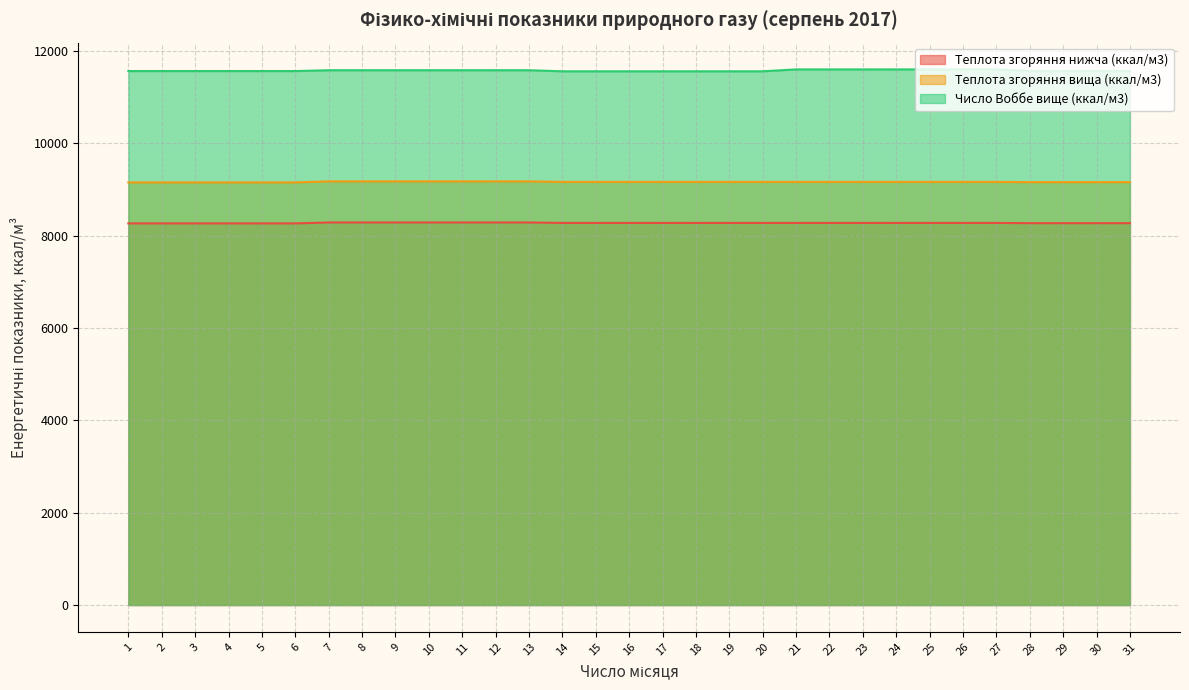

Where does the Теплота згоряння нижча (ккал/м3) series first go above 8276?

7